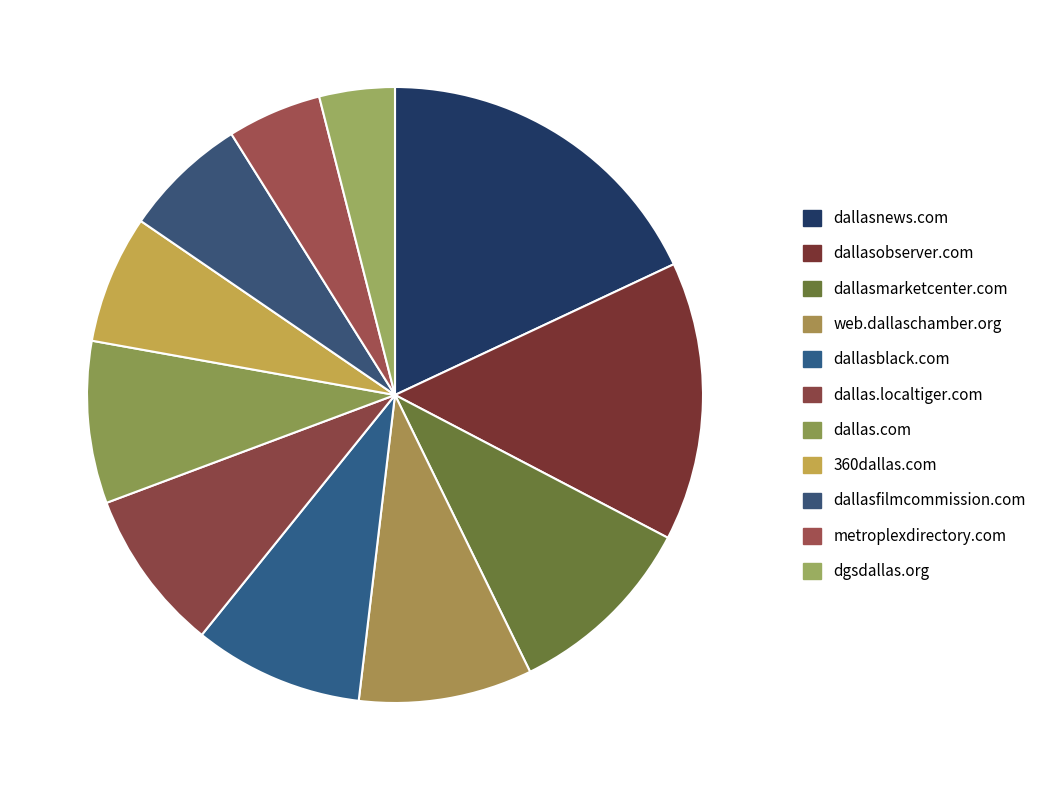

To the nearest percent, what is the difference between the dallasnews.com and dallas.localtiger.com slice percentages?

10%